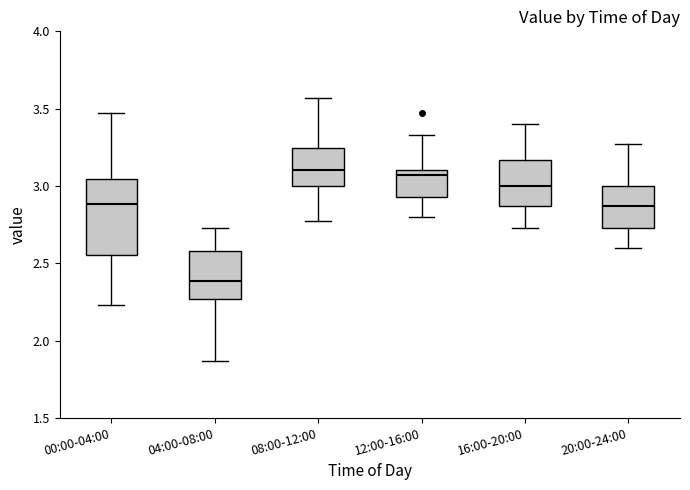

Where is the lower edge of the box for 20:00-24:00 on the y-axis? The values are not printed on the chart, so give them approximately, as read against the axis.

2.75